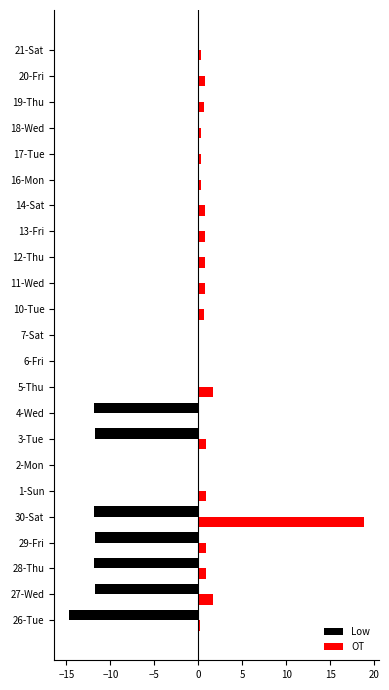

The OT series shows 0.3 at 21-Sat. True or false?

True